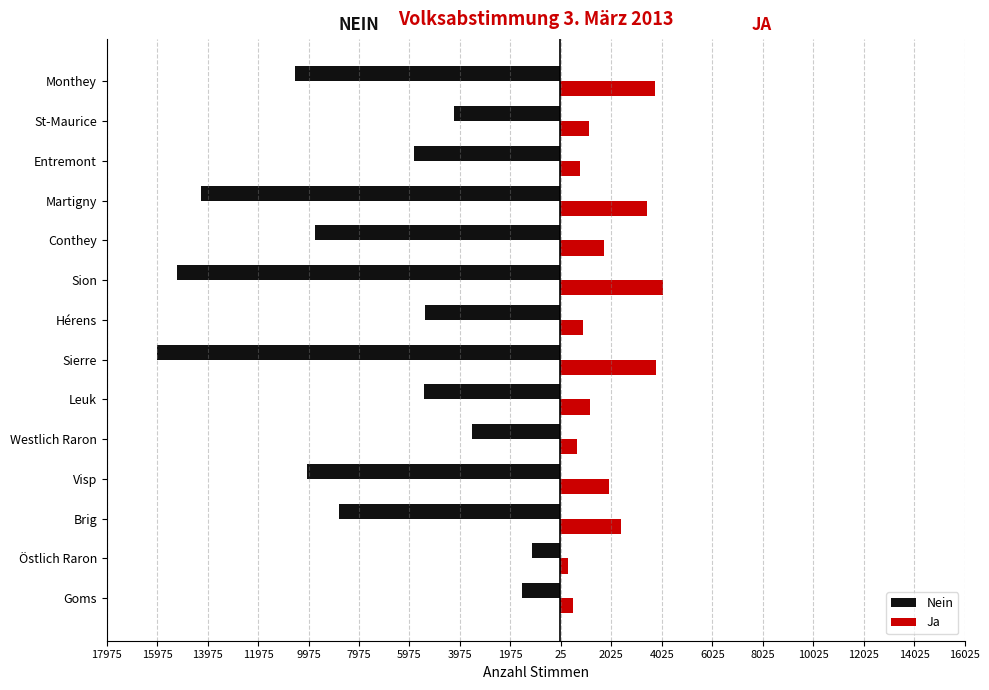

What are all the series names shown in the legend?

Nein, Ja